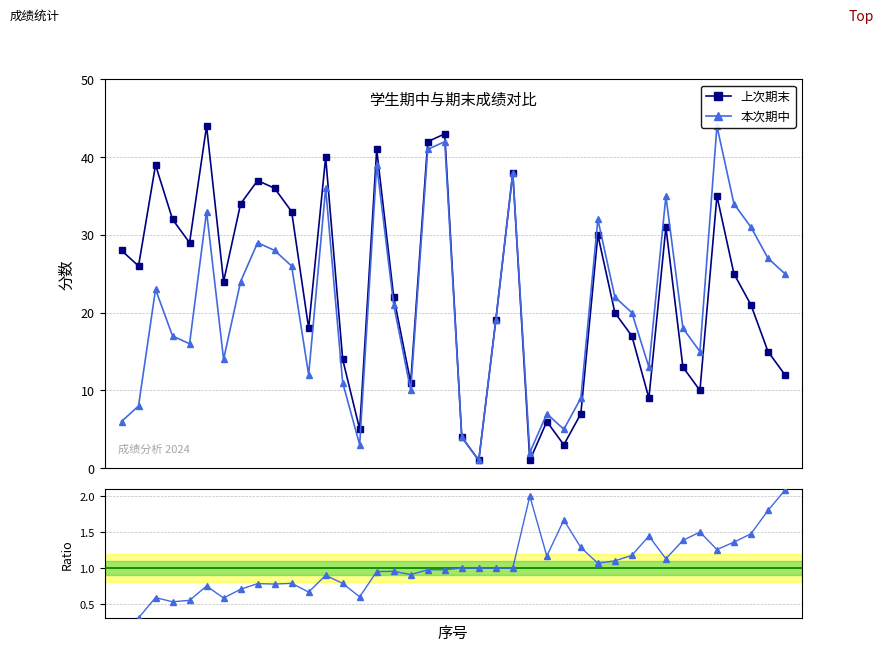

How many intersections are there between 进退步 ratio and 上次期末?

2